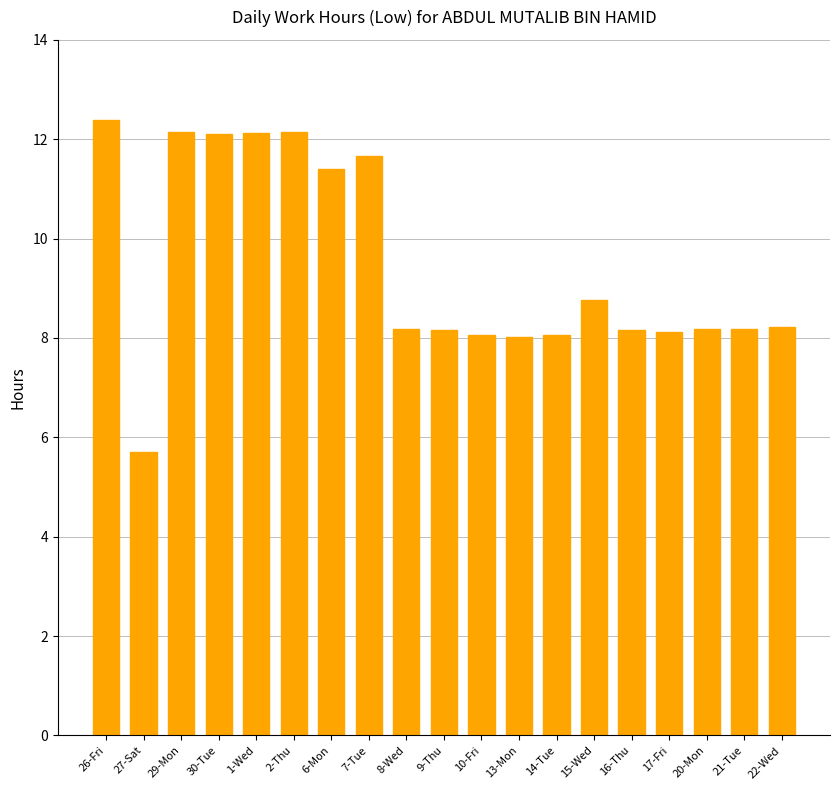

The value at 7-Tue is 11.7. True or false?

True